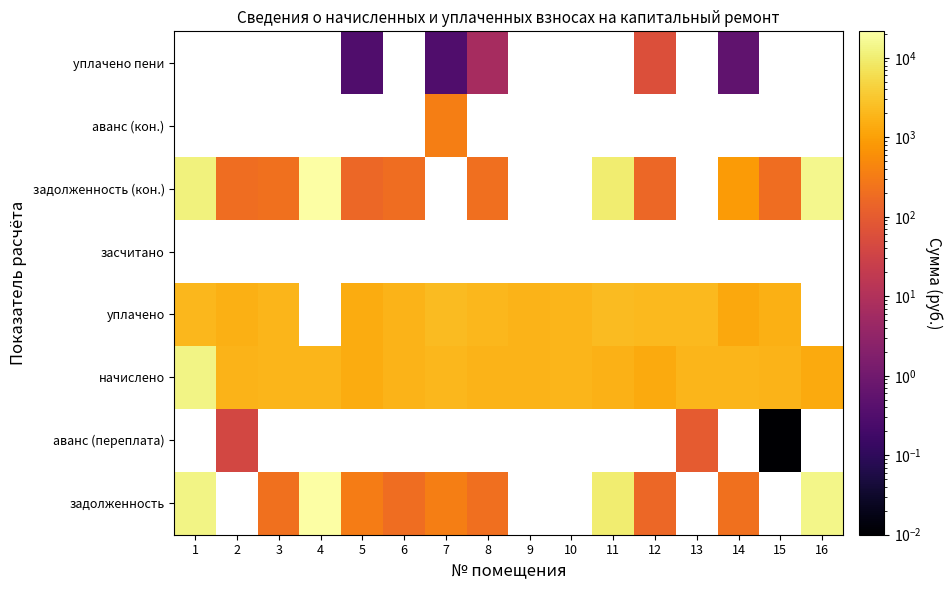

The value of уплачено at 8 is 1168.3. True or false?

False